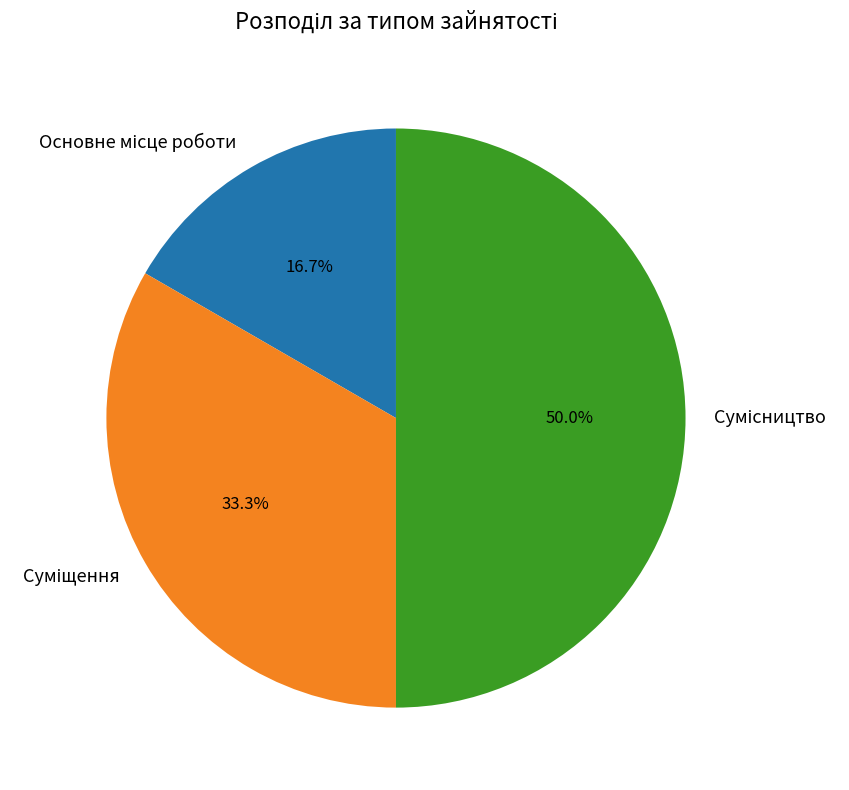

Does any single category account for the majority?

No